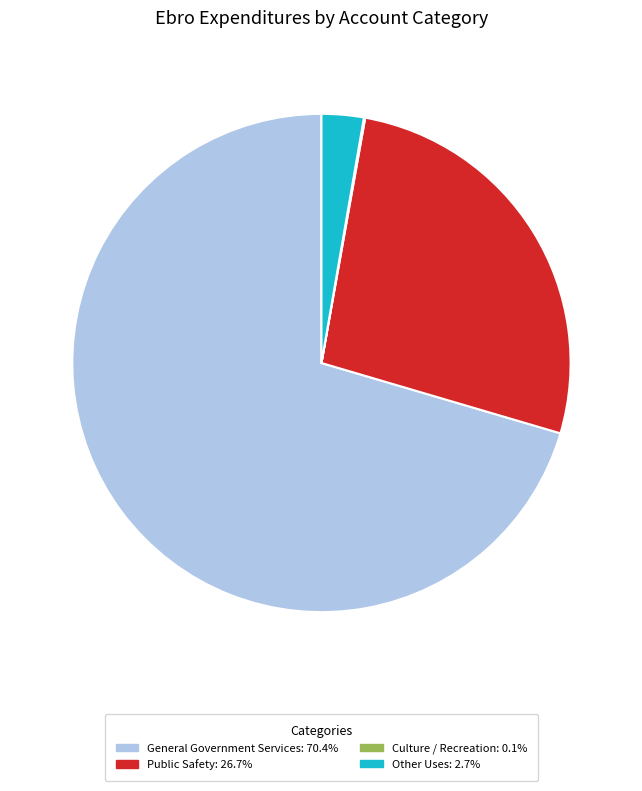

Is General Government Services: 70.4% the majority of the pie?

Yes